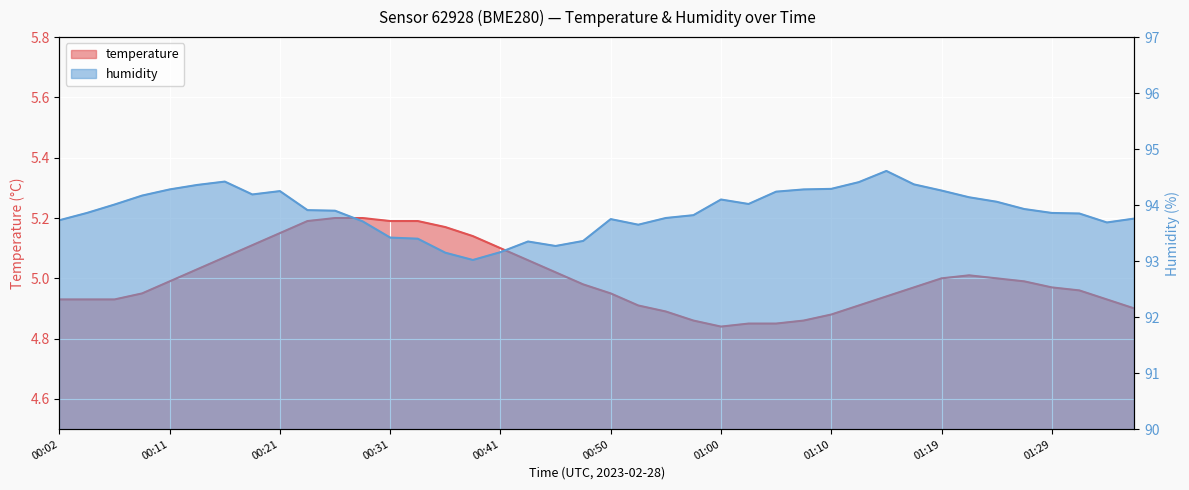

What are all the series names shown in the legend?

temperature, humidity